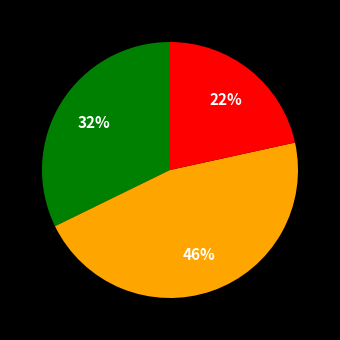

Count the number of slices in the pie.

3